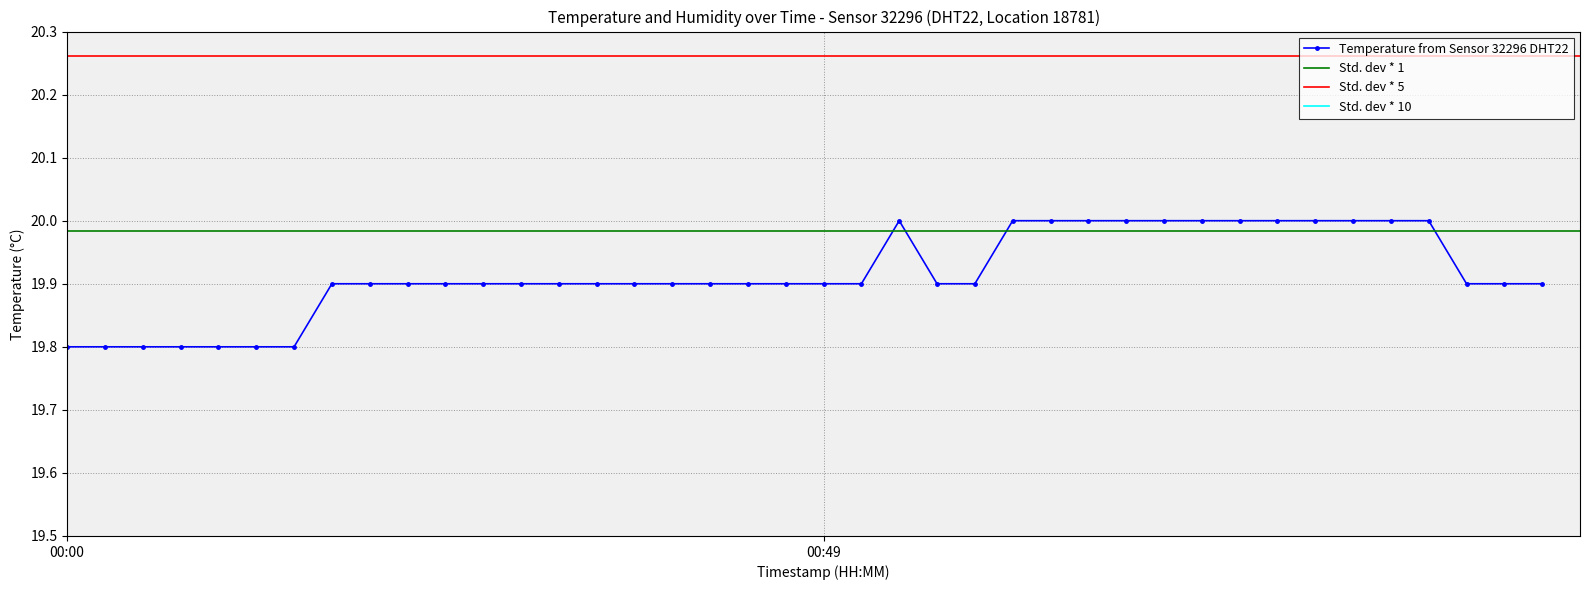

What is the label of the 22nd point from the right?

00:44